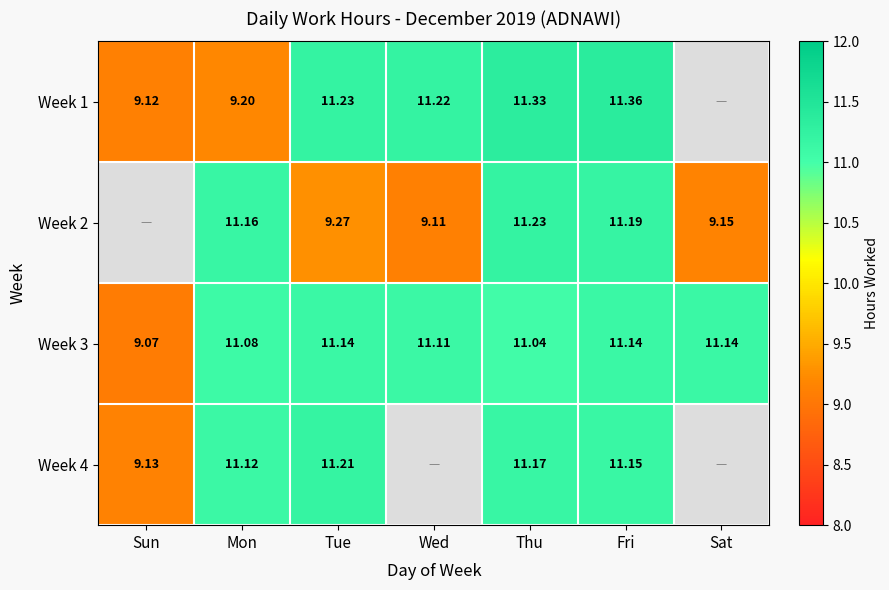

True or false: Week 2 has a value of 11.2 at Fri.

True